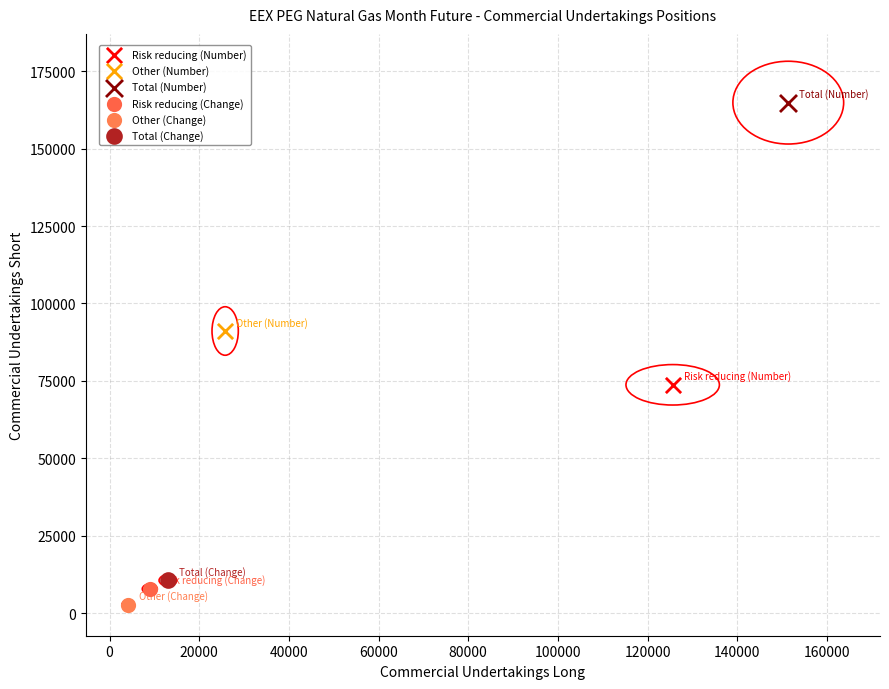

What are all the series names shown in the legend?

Risk reducing (Number), Other (Number), Total (Number), Risk reducing (Change), Other (Change), Total (Change)